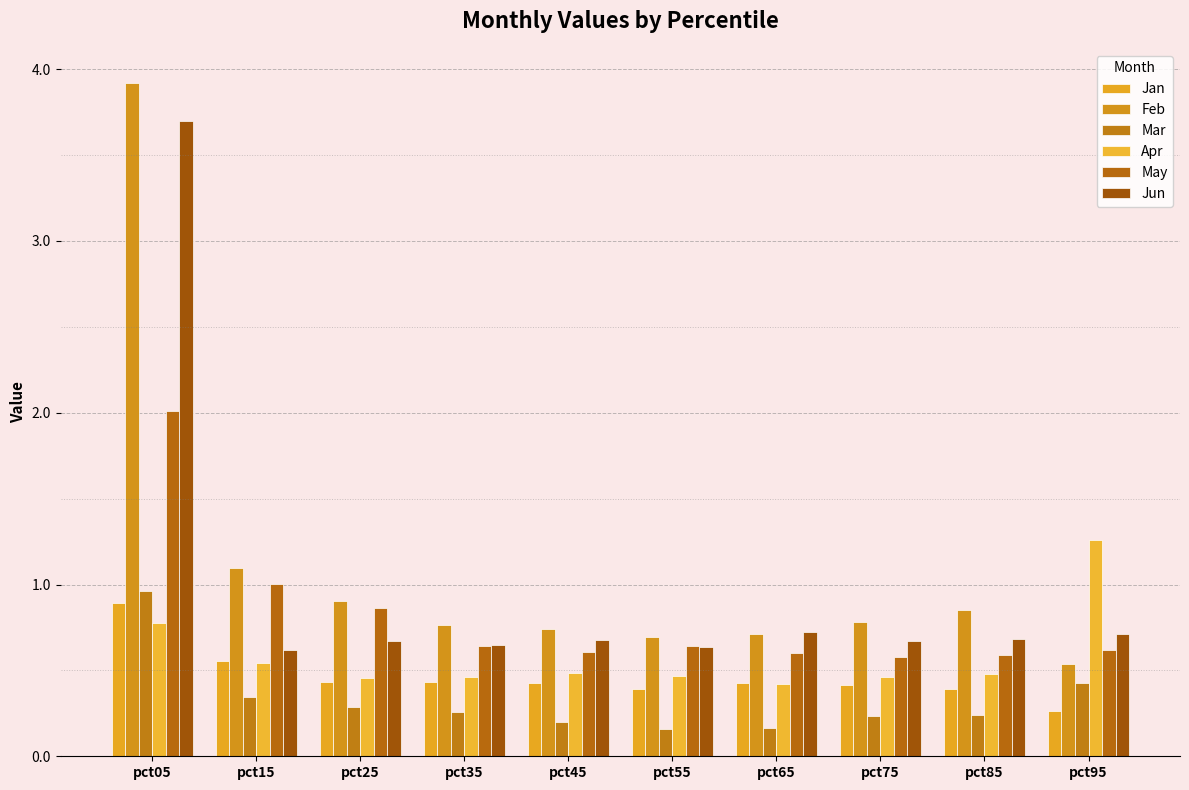

How many bars are there in total?

60